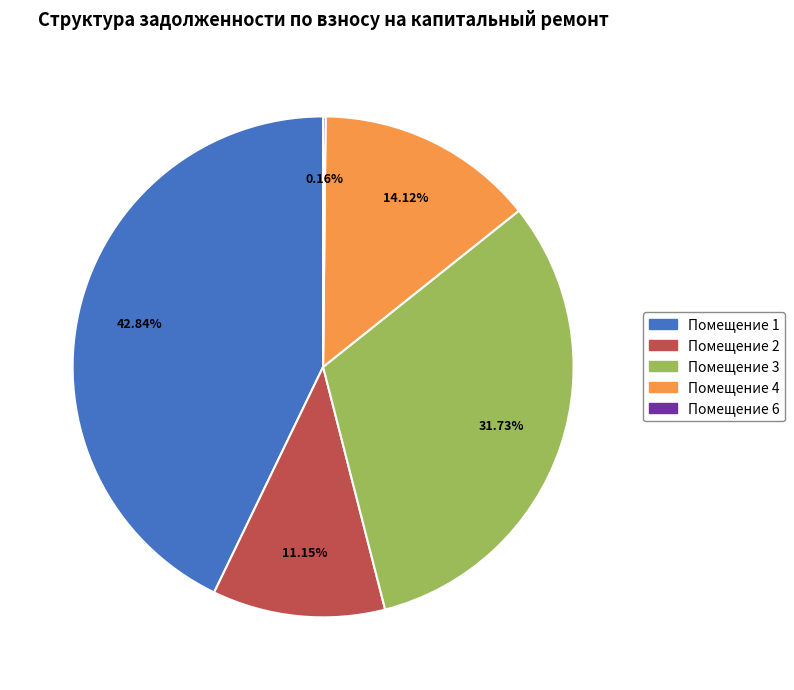

Is there a majority slice in this chart?

No